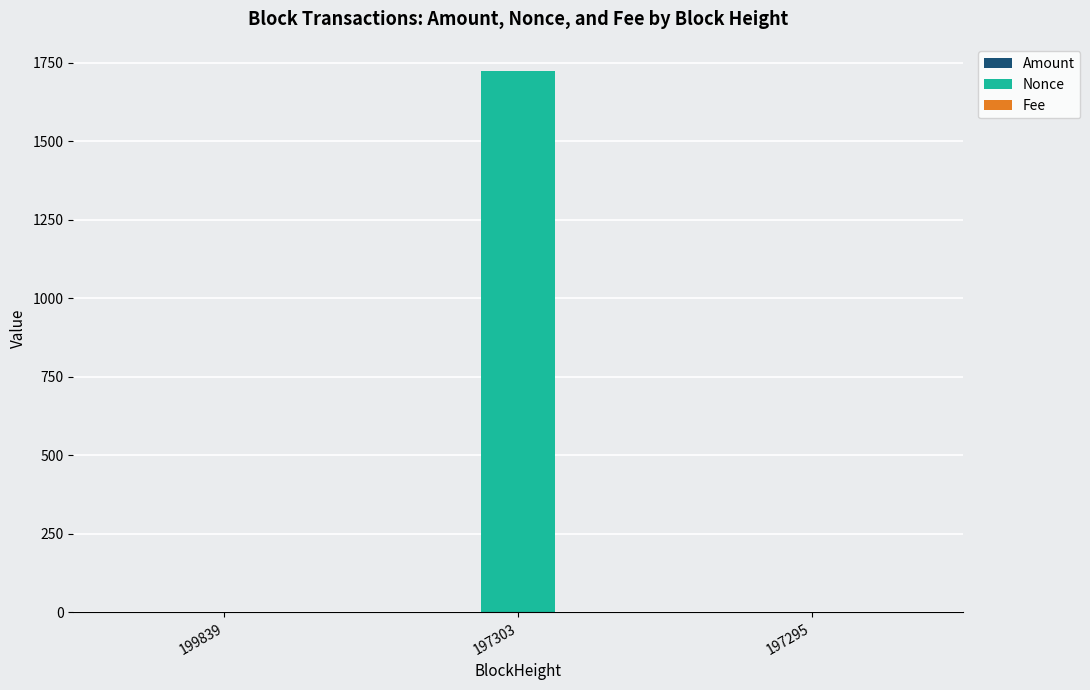

Which label corresponds to the largest value in the chart?

197303